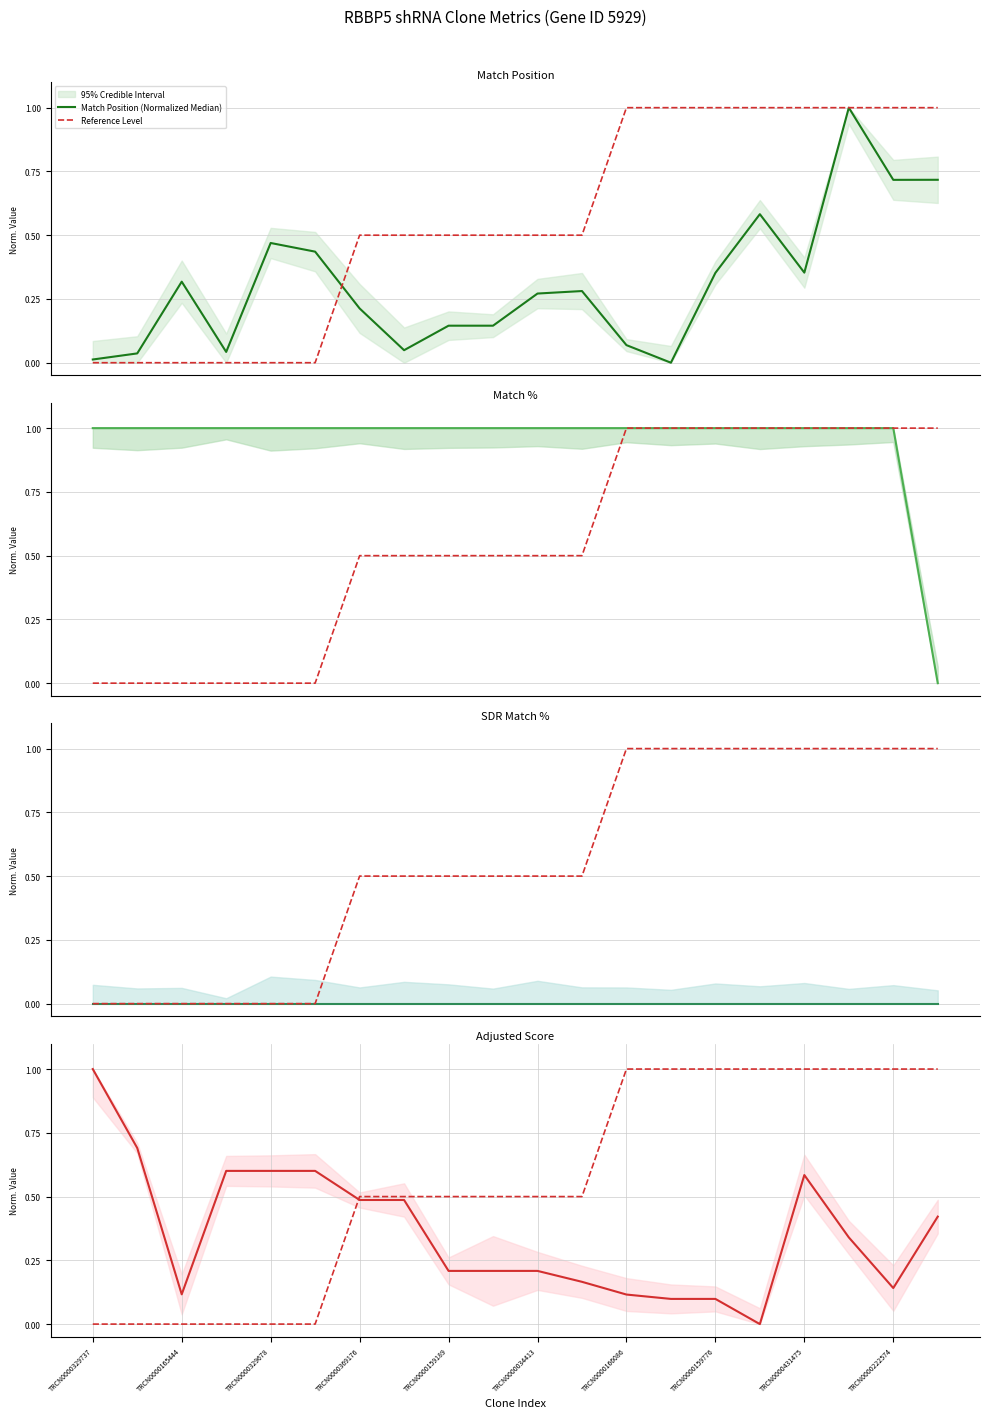

Between 14 and 19, which series saw the biggest shift?

Match % (Normalized Median)